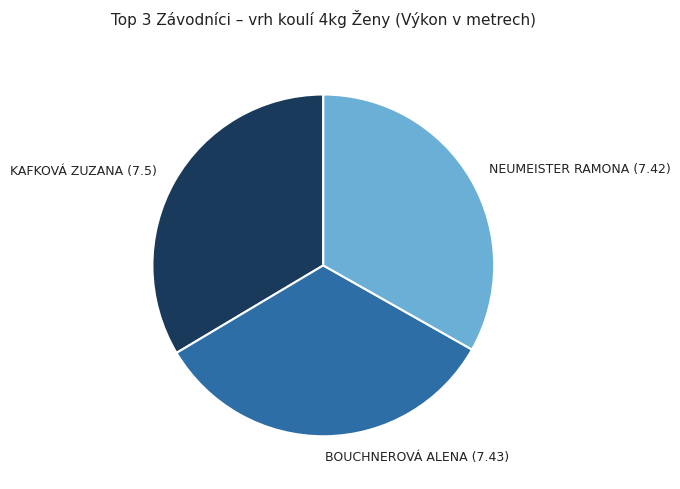

How many segments does this pie chart have?

3